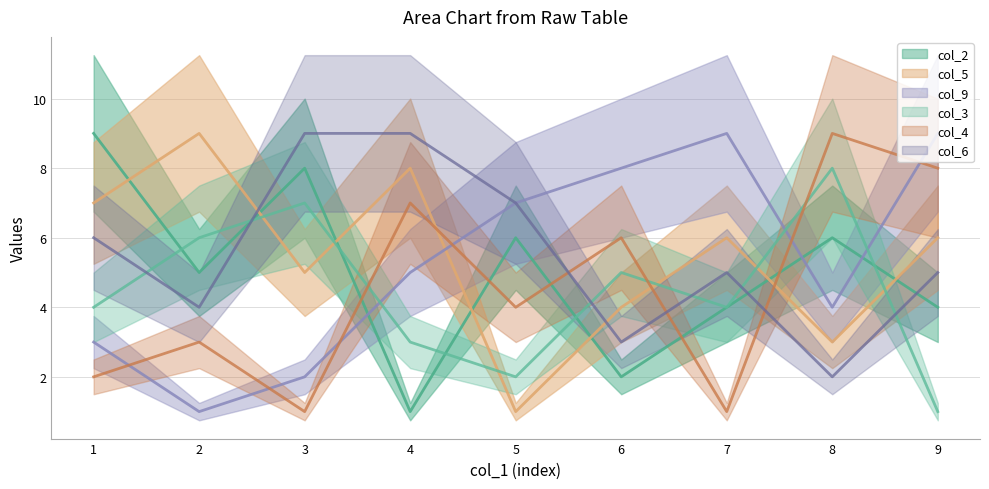

What is the difference between the col_6 values at 8 and 9?

3